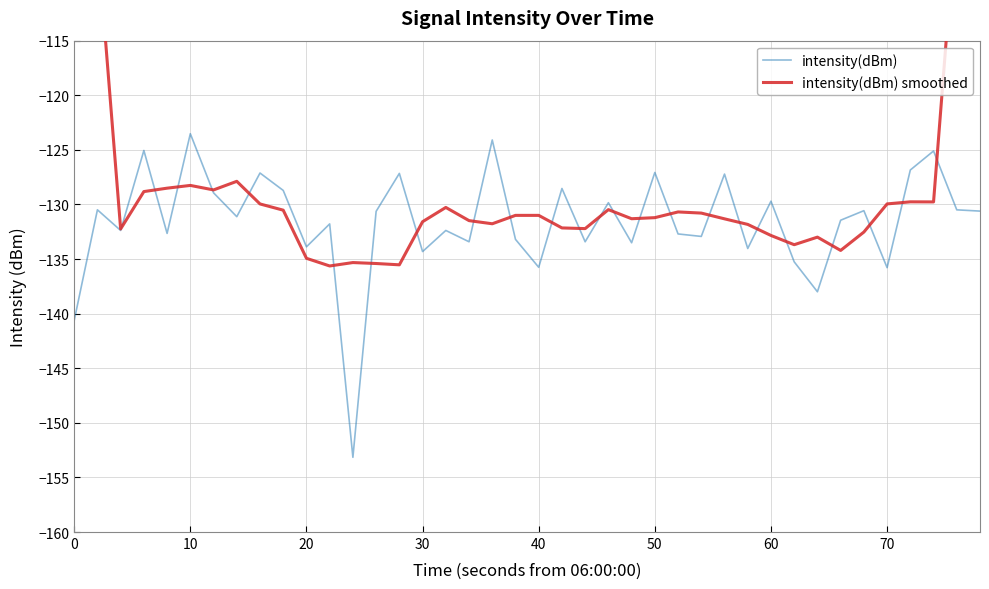

Does the chart display data point markers on the line(s)?

No